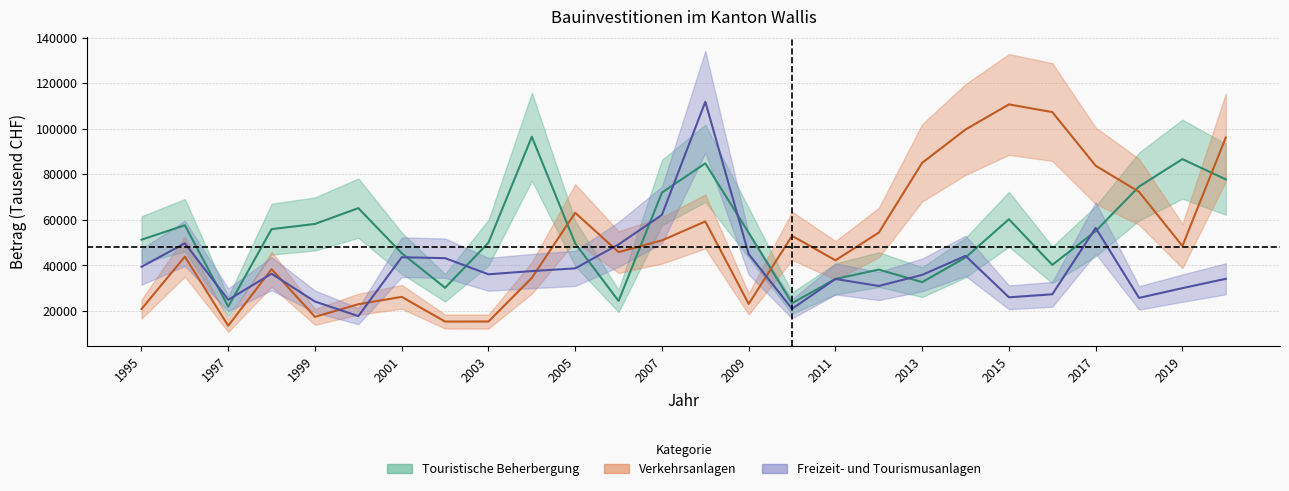

True or false: Verkehrsanlagen (Betrag) has more than 2 points higher than both neighbors.

True